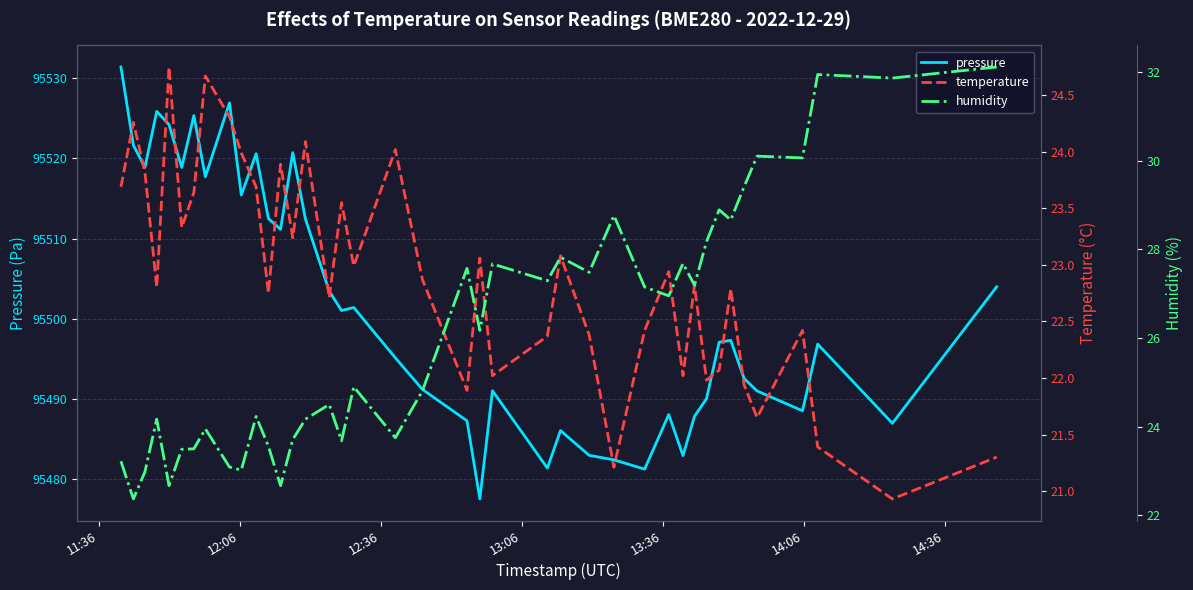

What is the lowest value of the pressure series?

95477.5